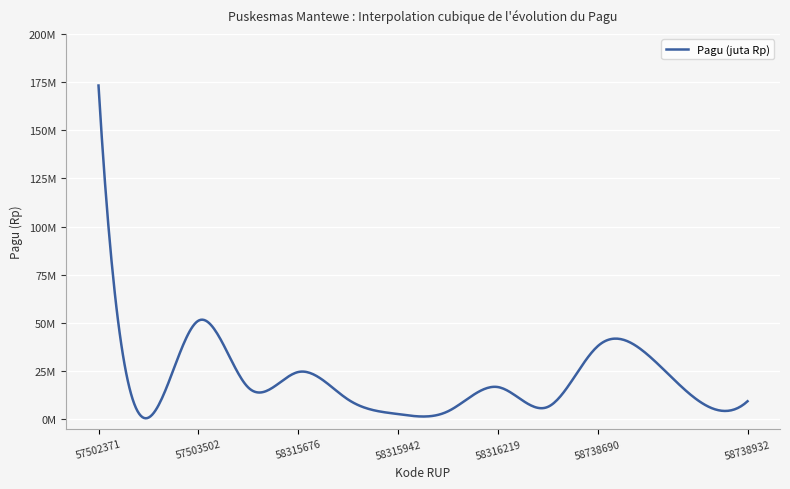

Is this an area chart (filled region under the line)?

No